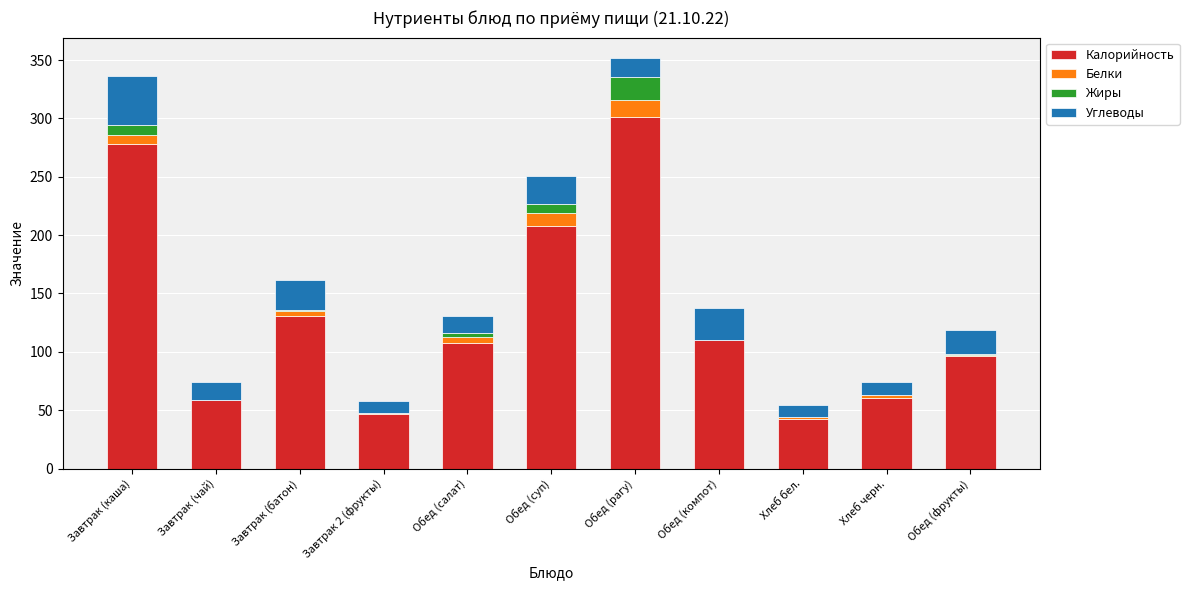

What is the highest value of the Калорийность series?

301.2